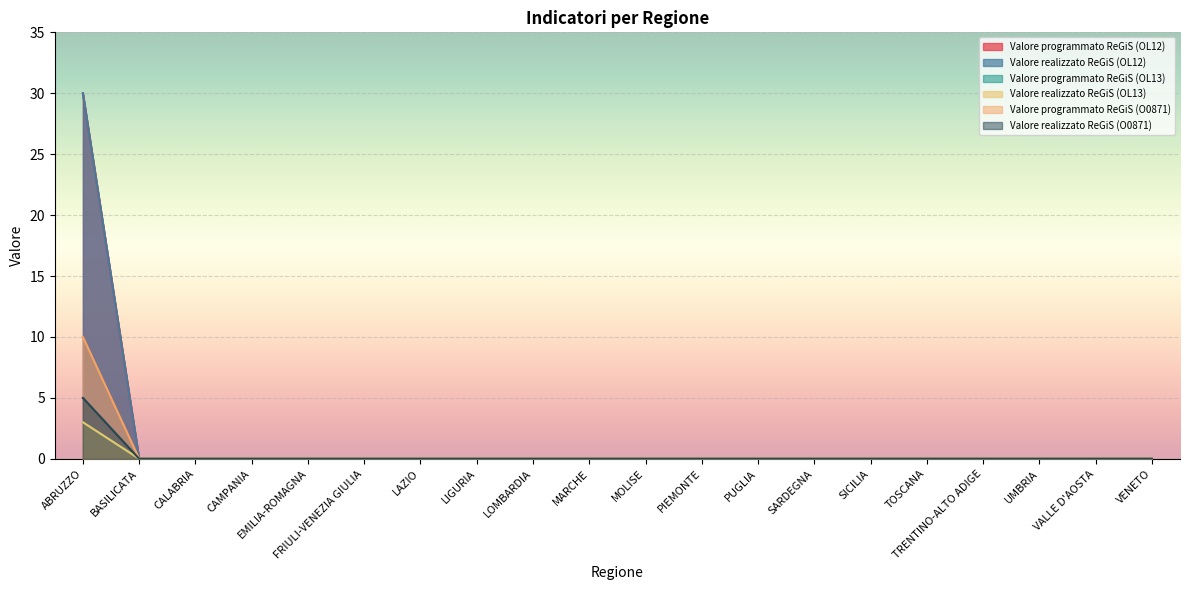

True or false: Valore programmato ReGiS (OL12) has more than 0 points higher than both neighbors.

False